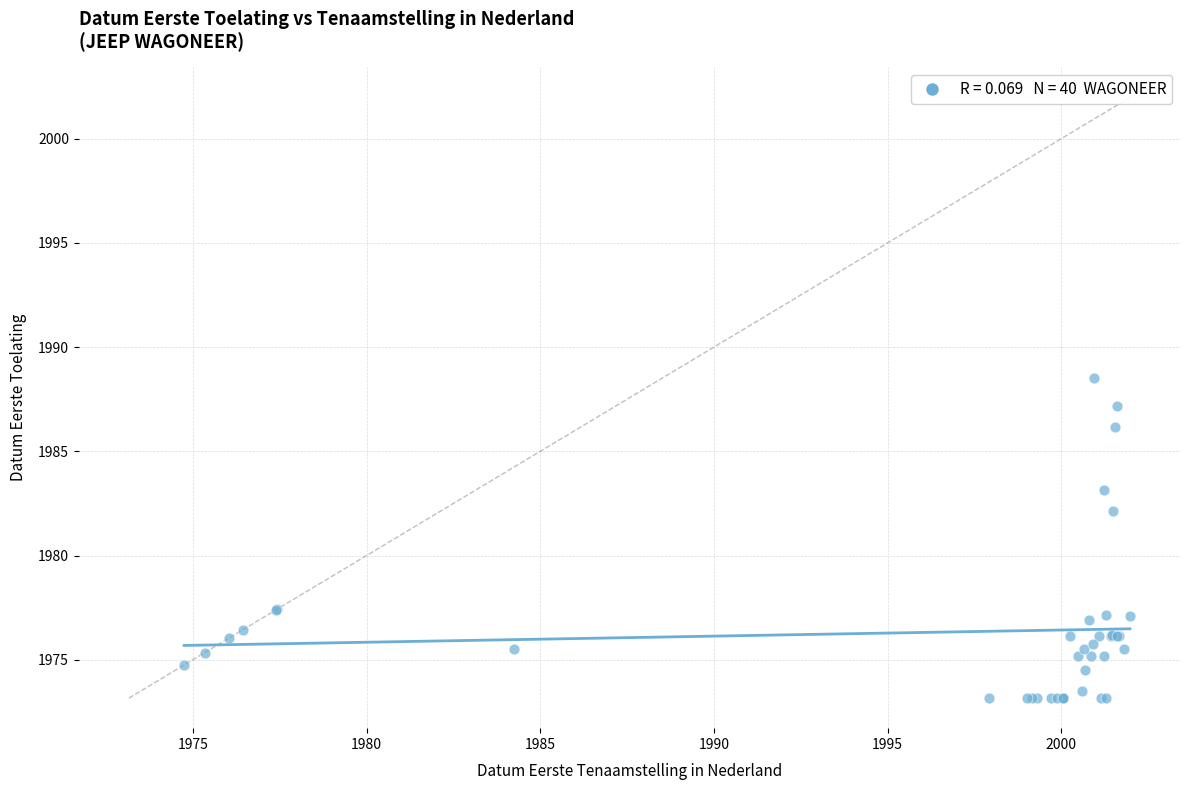

What Y value in the scatter plot is closest to 1980?

1982.2